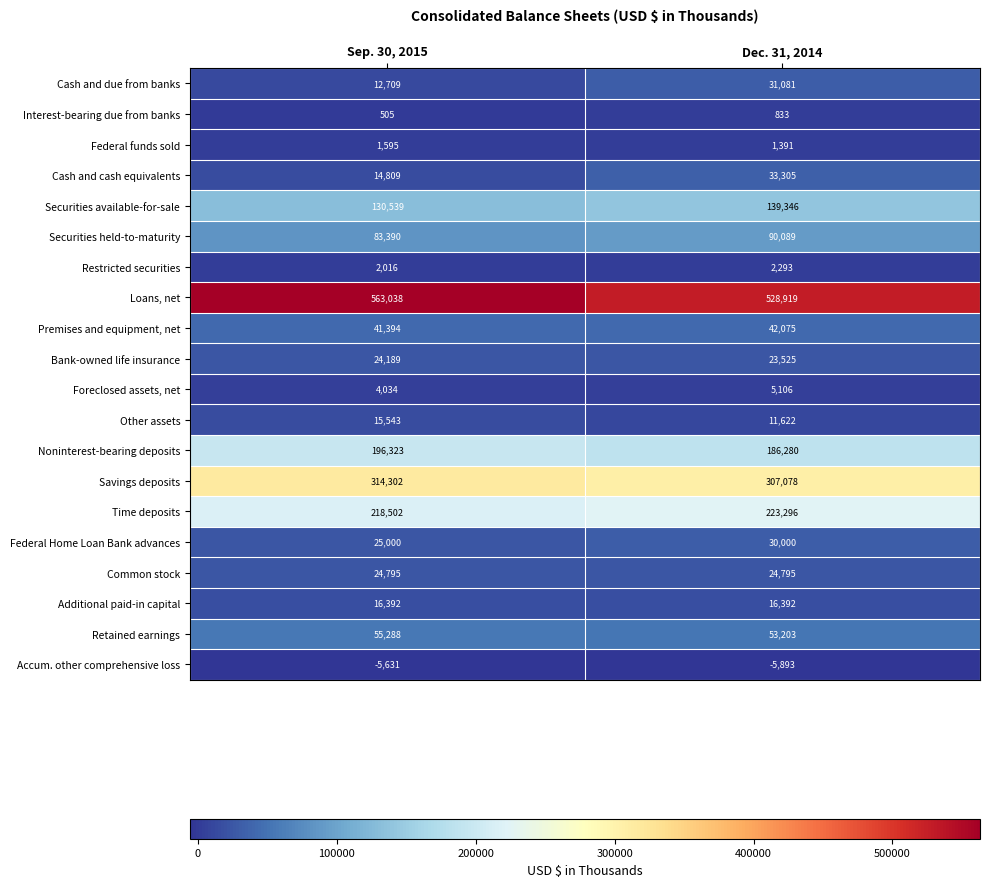

What is the minimum value for Securities available-for-sale?

130539